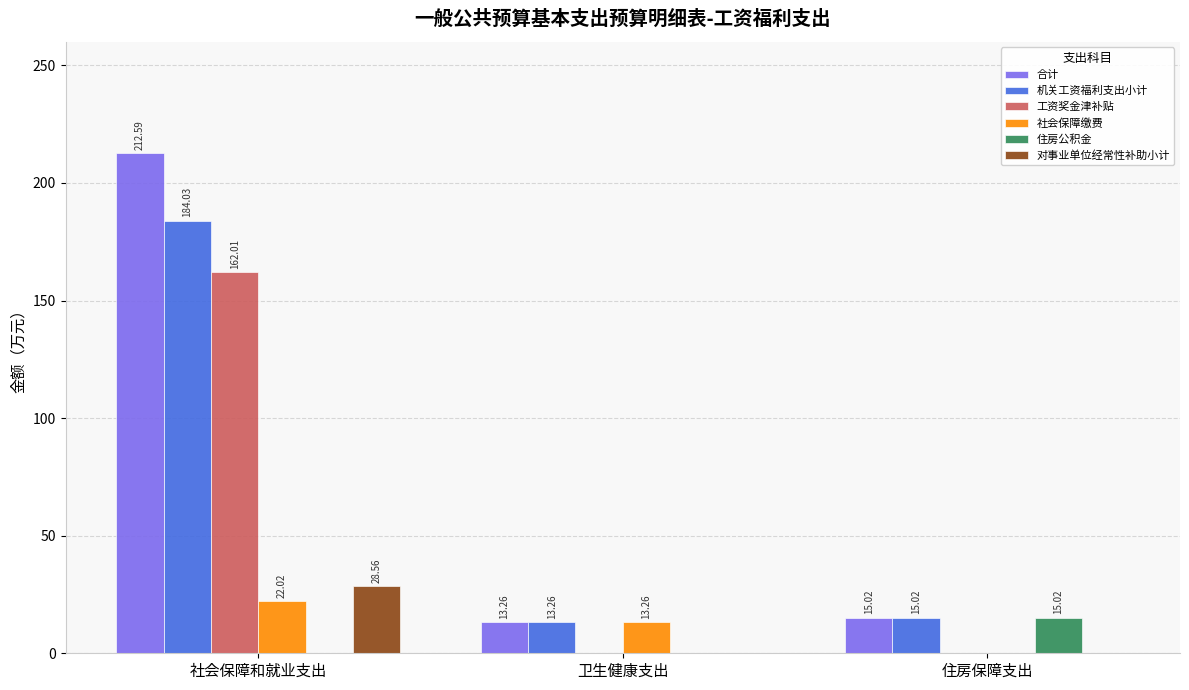

What is the total value across all series at 住房保障支出?

45.1